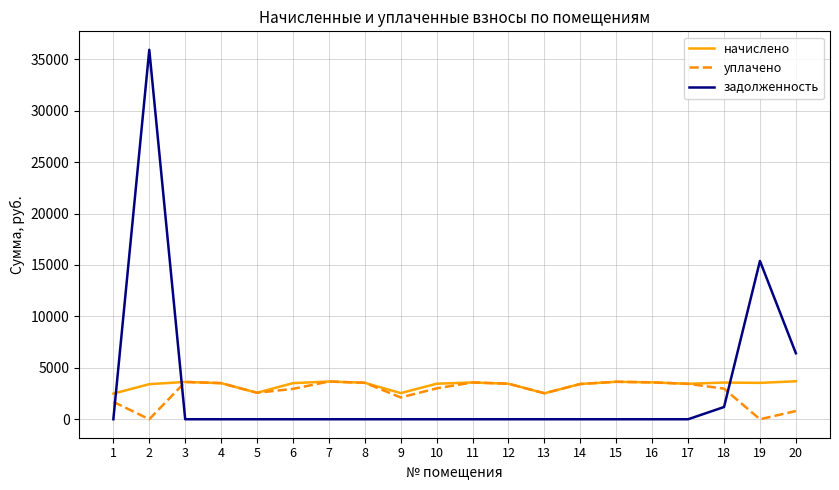

After their last crossing, which series has the higher values: уплачено or задолженность?

задолженность